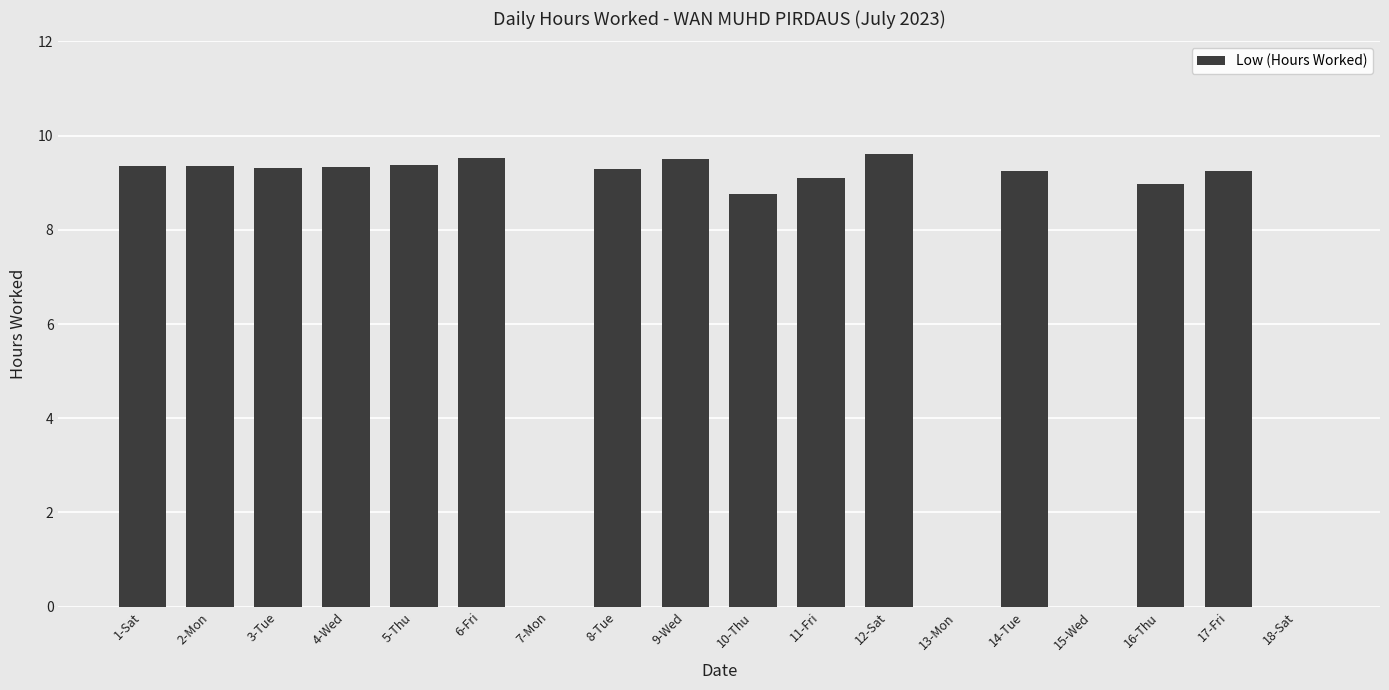

What is the greatest value displayed?

9.6